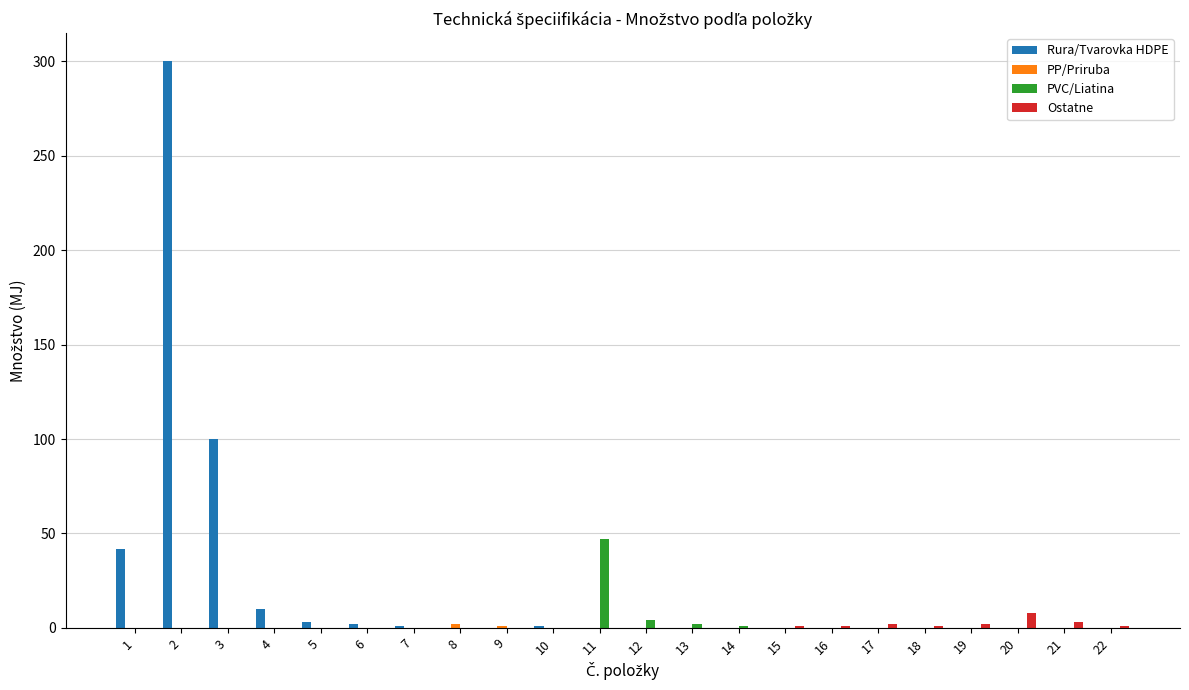

Which series has the largest total across all categories?

Rura/Tvarovka HDPE